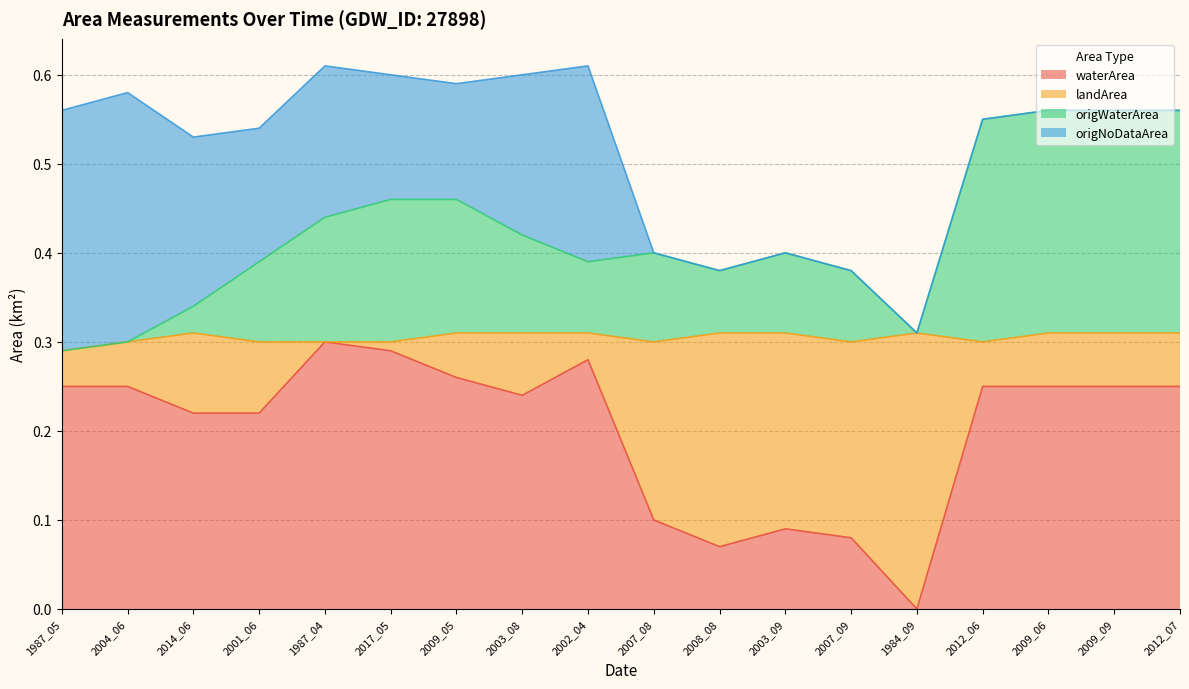

True or false: waterArea has a value of 0.4 at 2012_06.

False